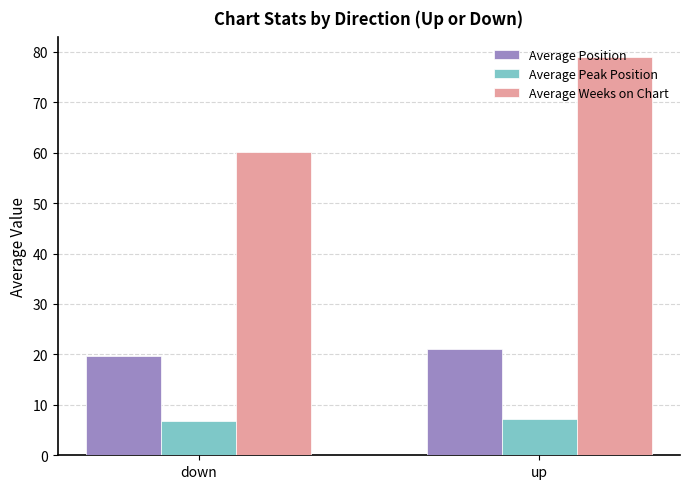

Rank the categories by Average Position value from highest to lowest.

up, down